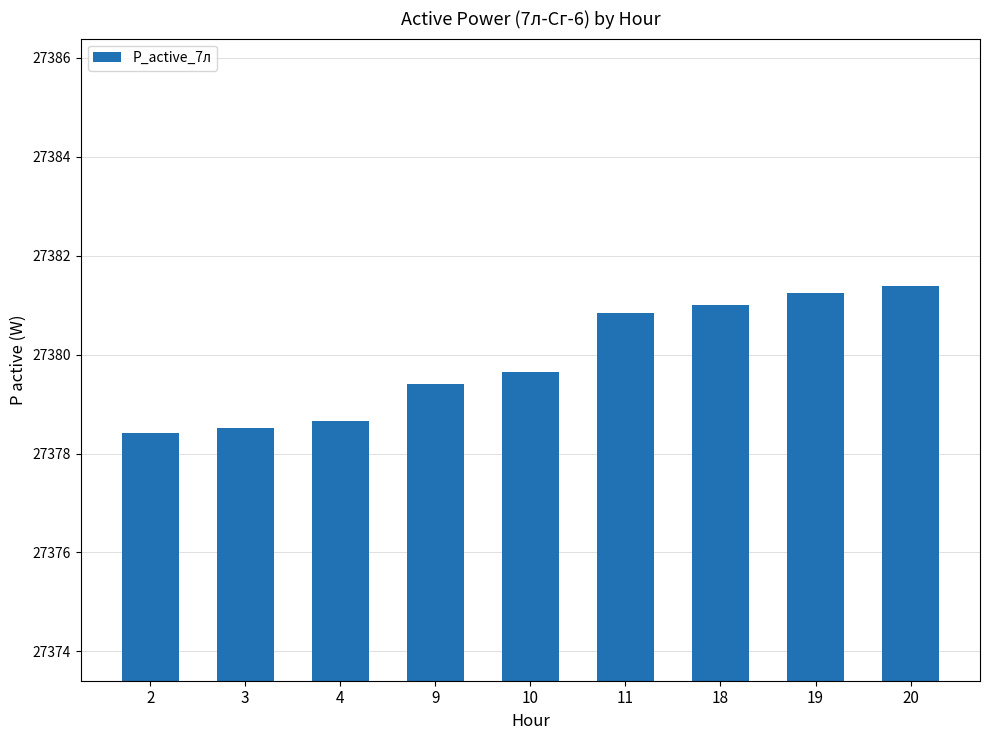

Read the value at 9.

27379.4